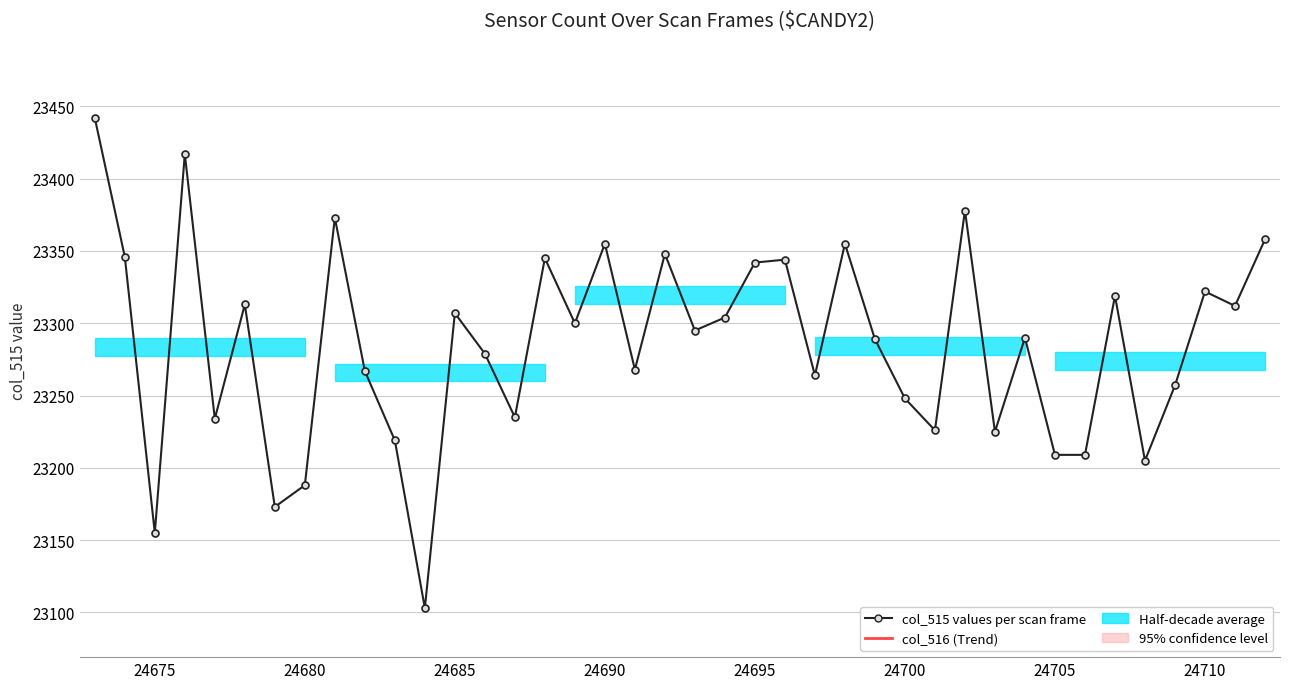

What is the minimum value shown in the chart?

23103